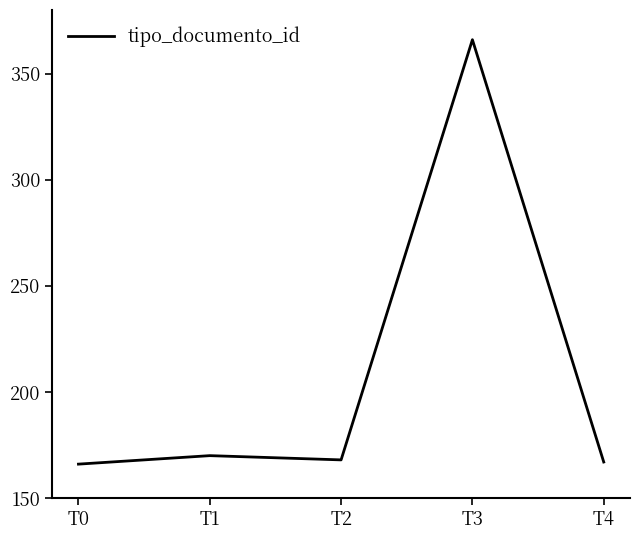

Where is the data nearest to the value 266?

T1